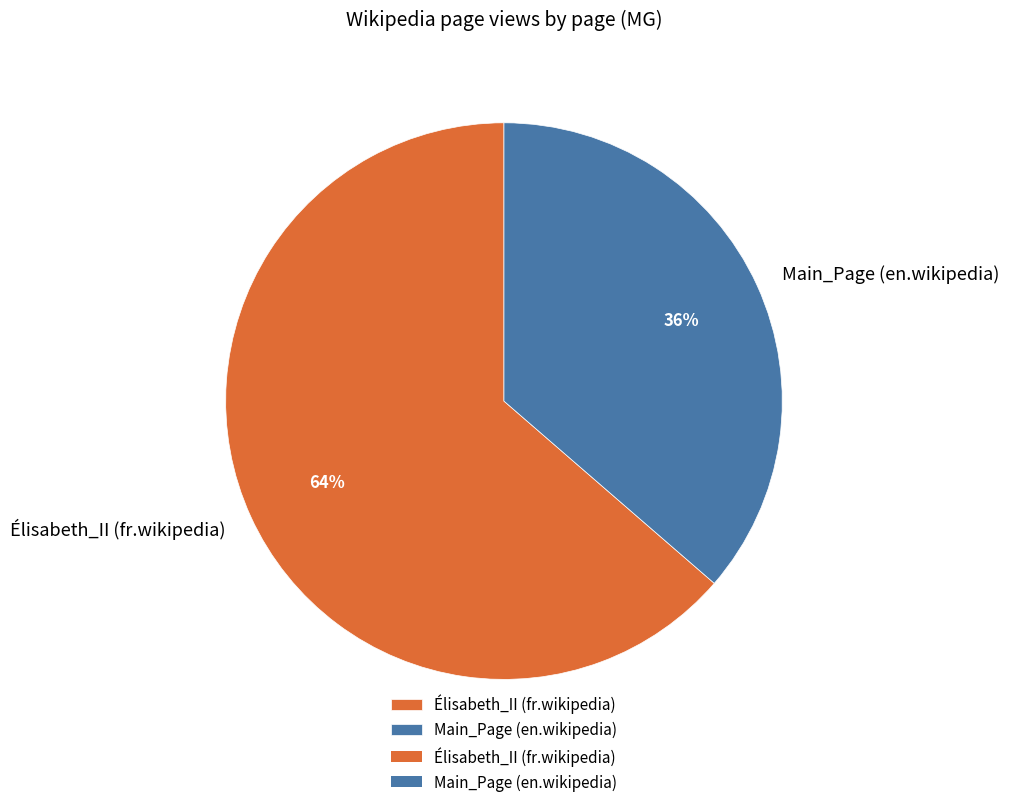

To the nearest percent, what portion does Élisabeth_II (fr.wikipedia) represent?

64%